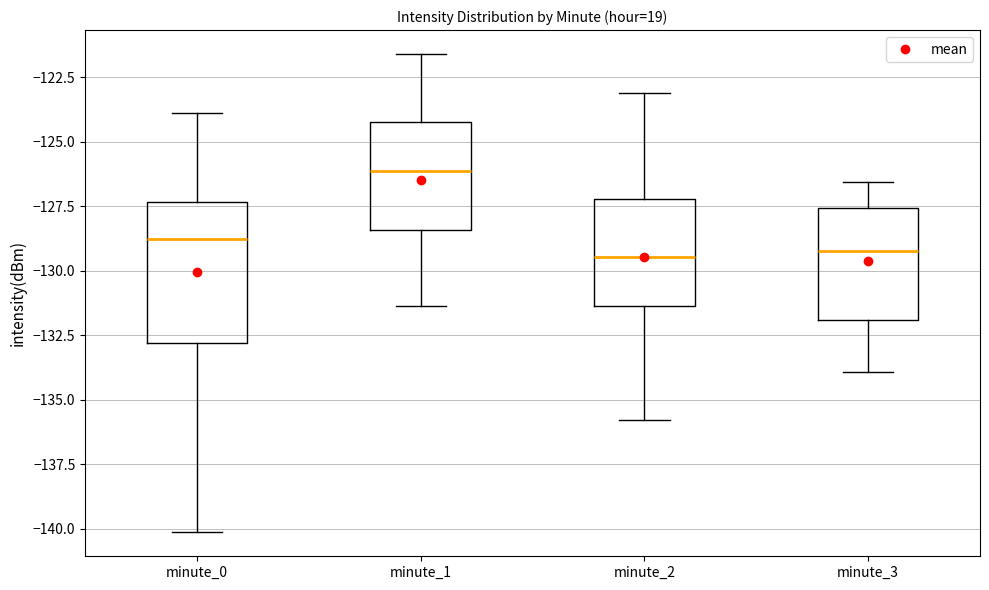

Reading left to right, transcribe this box plot: for each box, give where its median line is, the range the box spans, and where its two whiskers end, as read against the y-axis. The values are not printed on the chart, so give them approximately, as read against the axis.

minute_0: median -128.5, box -133.0 to -127.5, whiskers -140.0 to -124.0
minute_1: median -126.0, box -128.5 to -124.0, whiskers -131.5 to -121.5
minute_2: median -129.5, box -131.5 to -127.0, whiskers -136.0 to -123.0
minute_3: median -129.0, box -132.0 to -127.5, whiskers -134.0 to -126.5